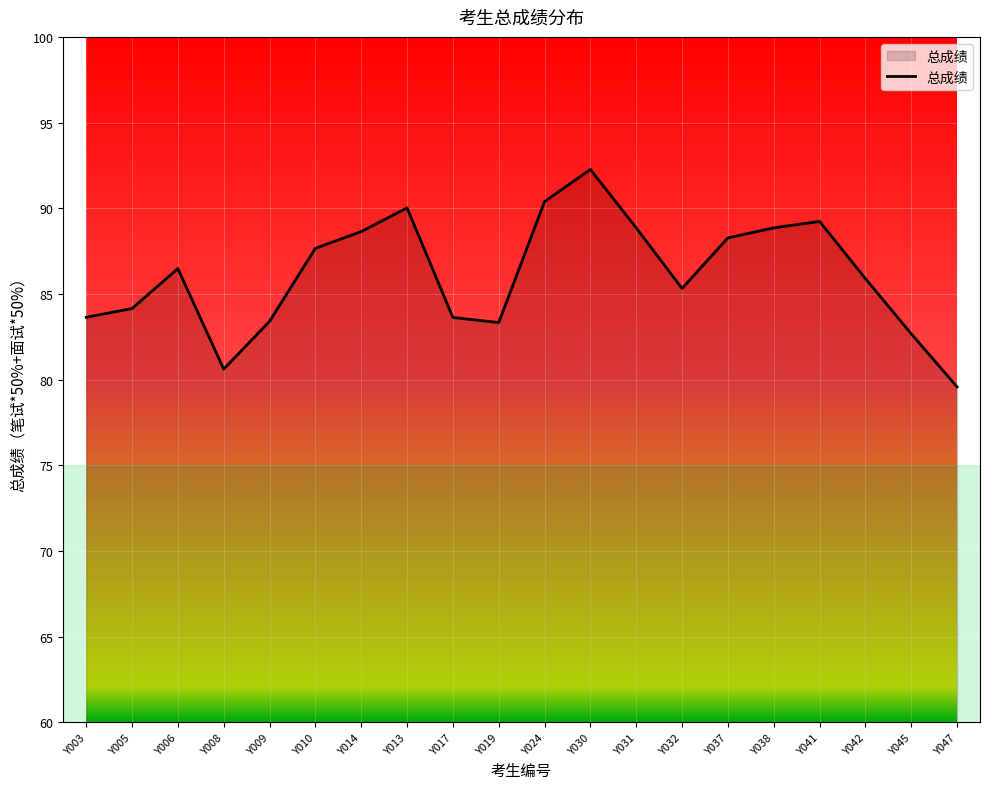

The value at Y017 is 112.6. True or false?

False